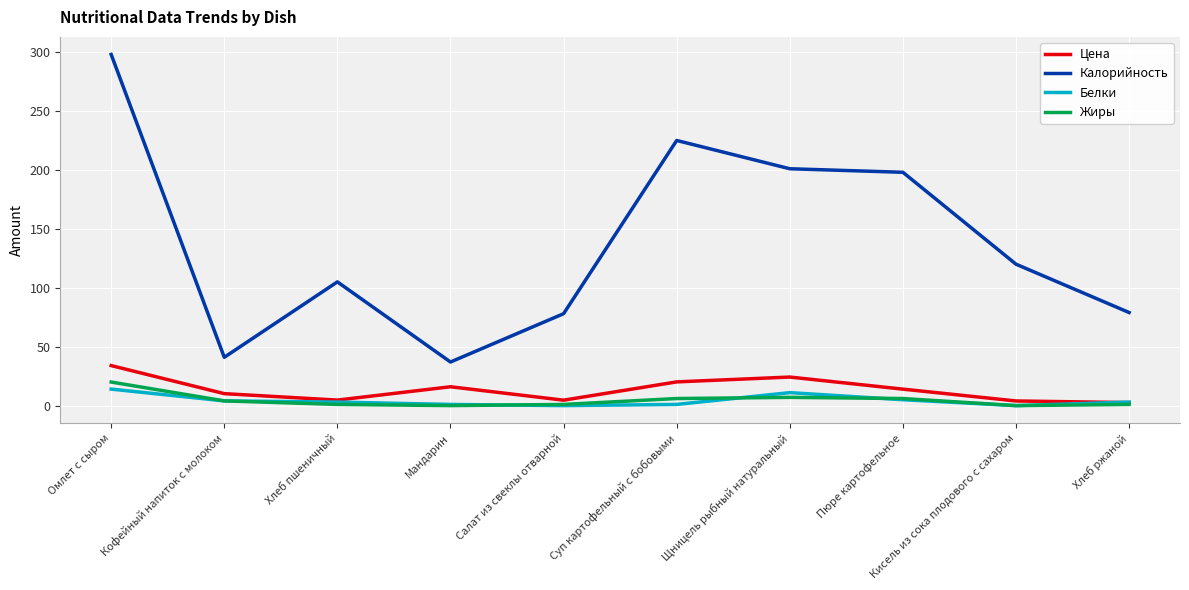

At which category does the chart reach its peak across all series?

Омлет с сыром